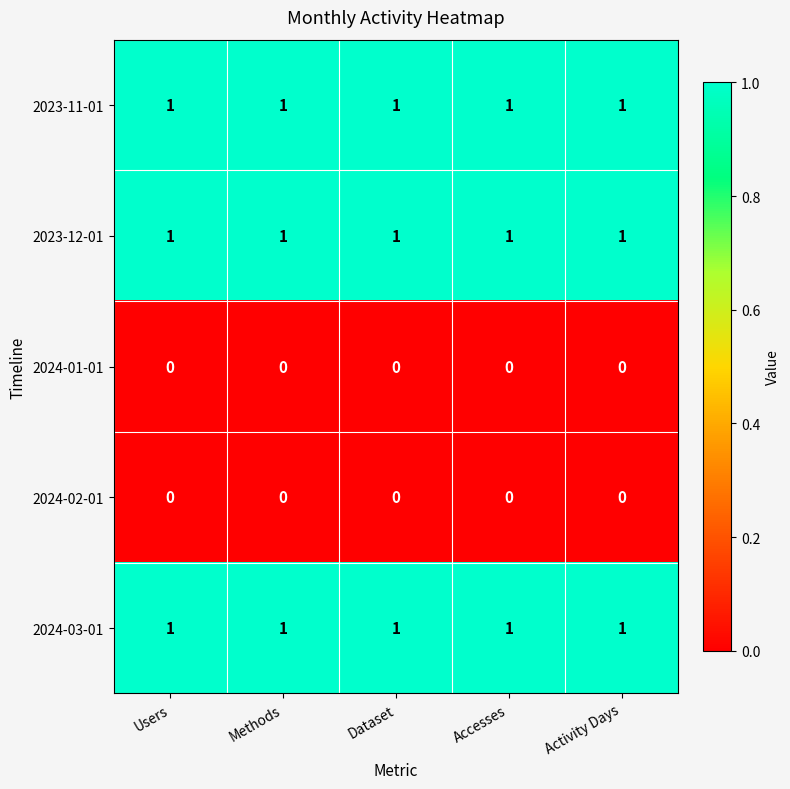

At how many categories does at least one series exceed 0?

5